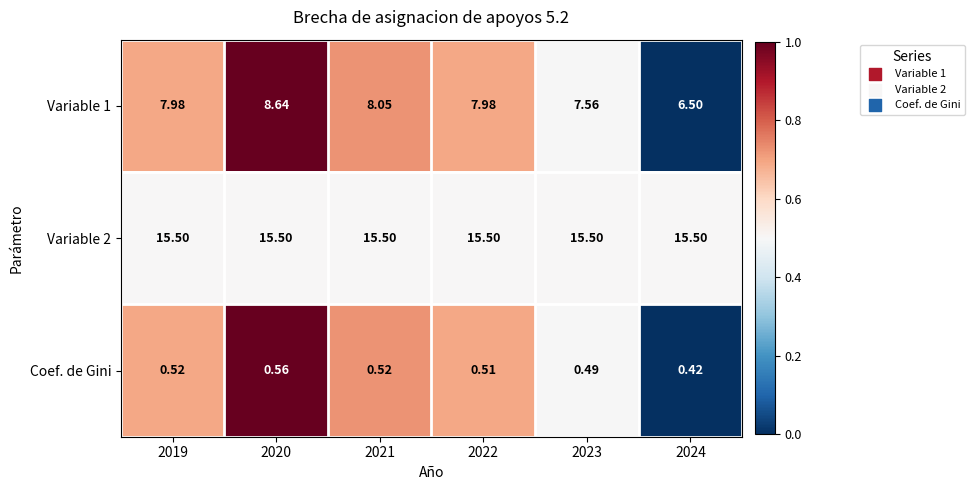

Which category has the lowest value across all series?

2024